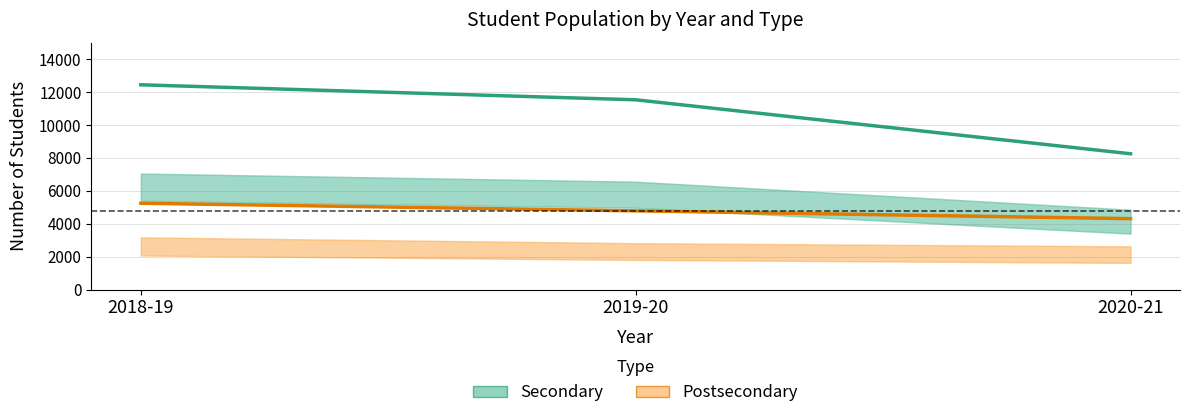

Which label corresponds to the smallest value in the chart?

2020-21